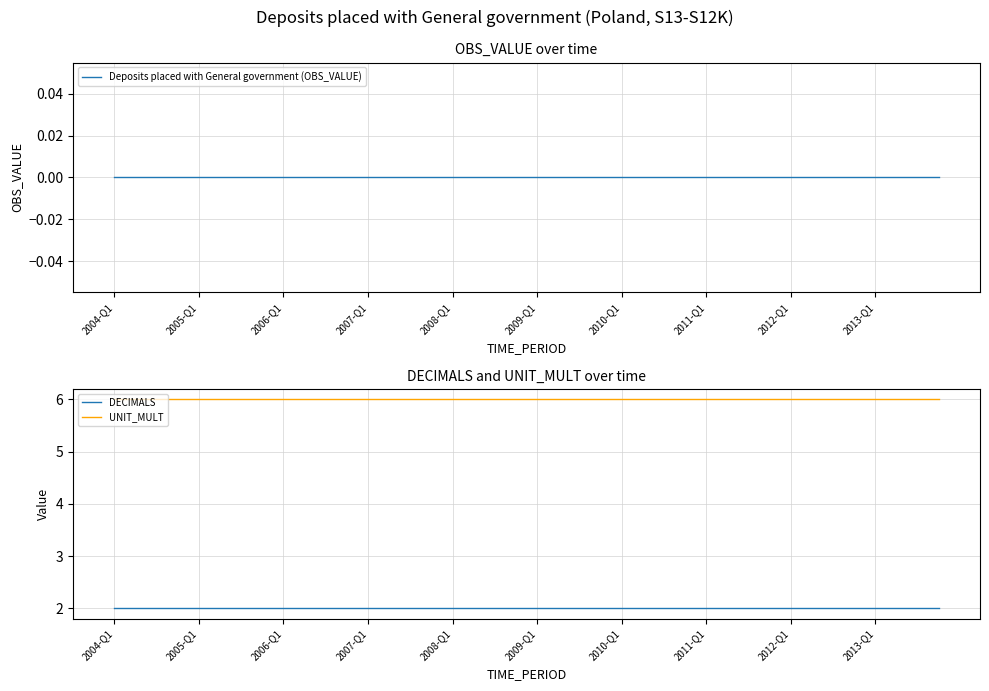

Does the chart have visible grid lines?

Yes